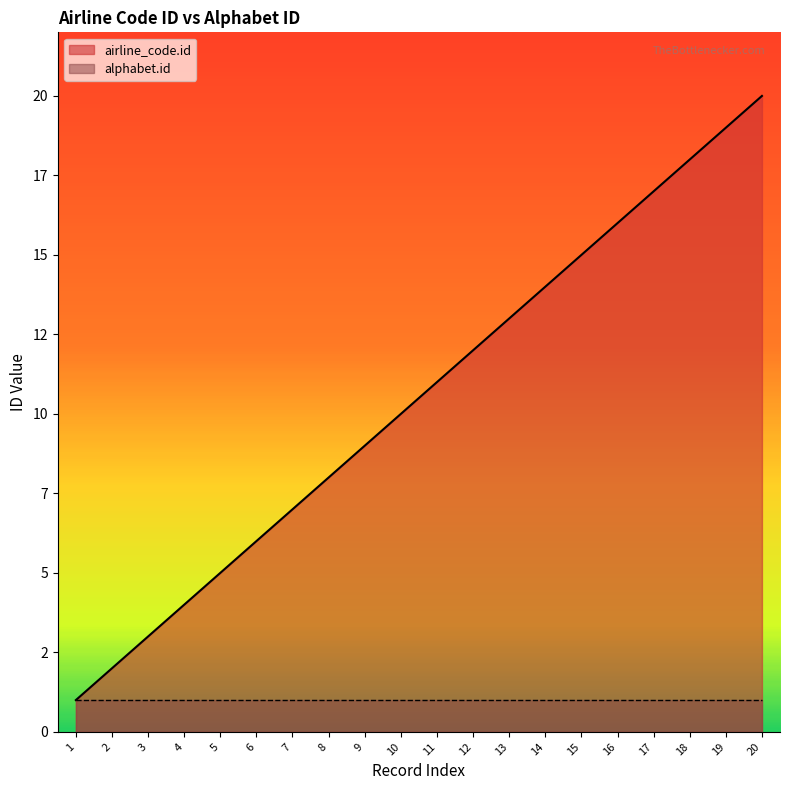

What is the value of the 9th point from the left?

9